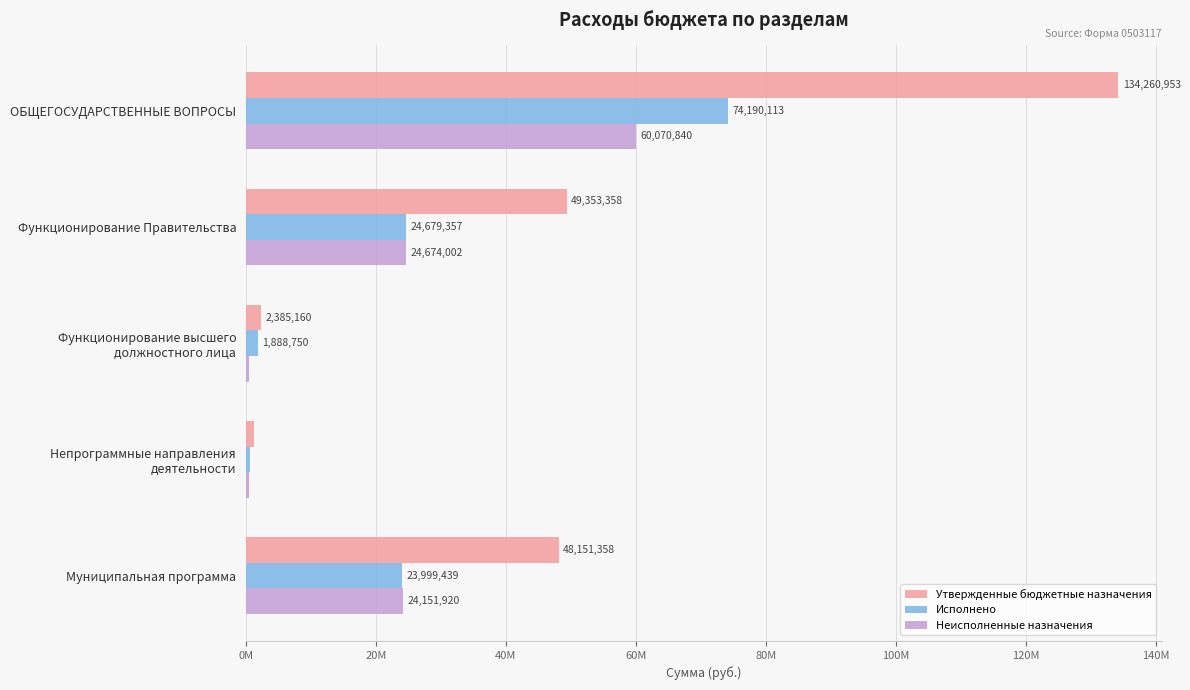

What are all the series names shown in the legend?

Утвержденные бюджетные назначения, Исполнено, Неисполненные назначения